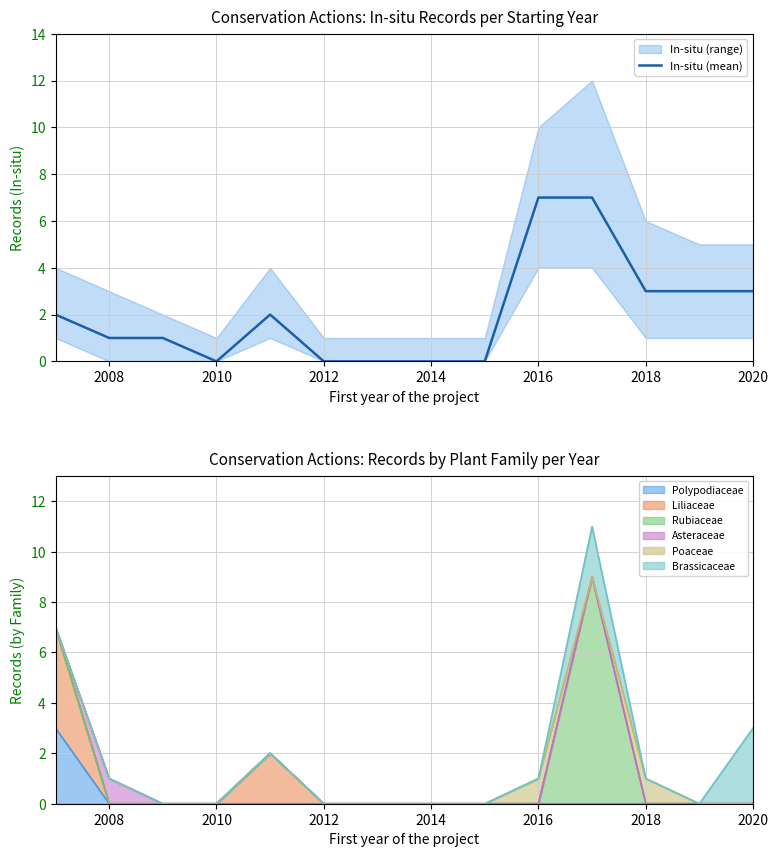

Is it true that In-situ (mean) equals 2 at 2018?

False